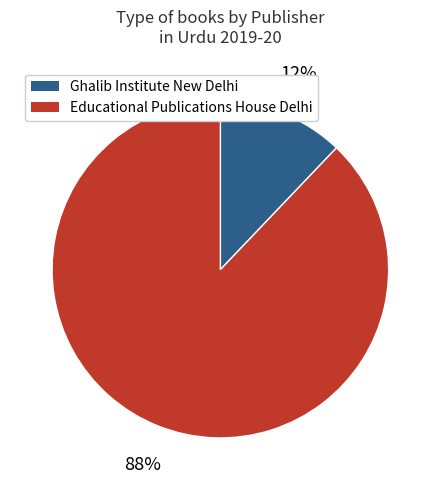

Is there any slice that represents more than half of the pie?

Yes